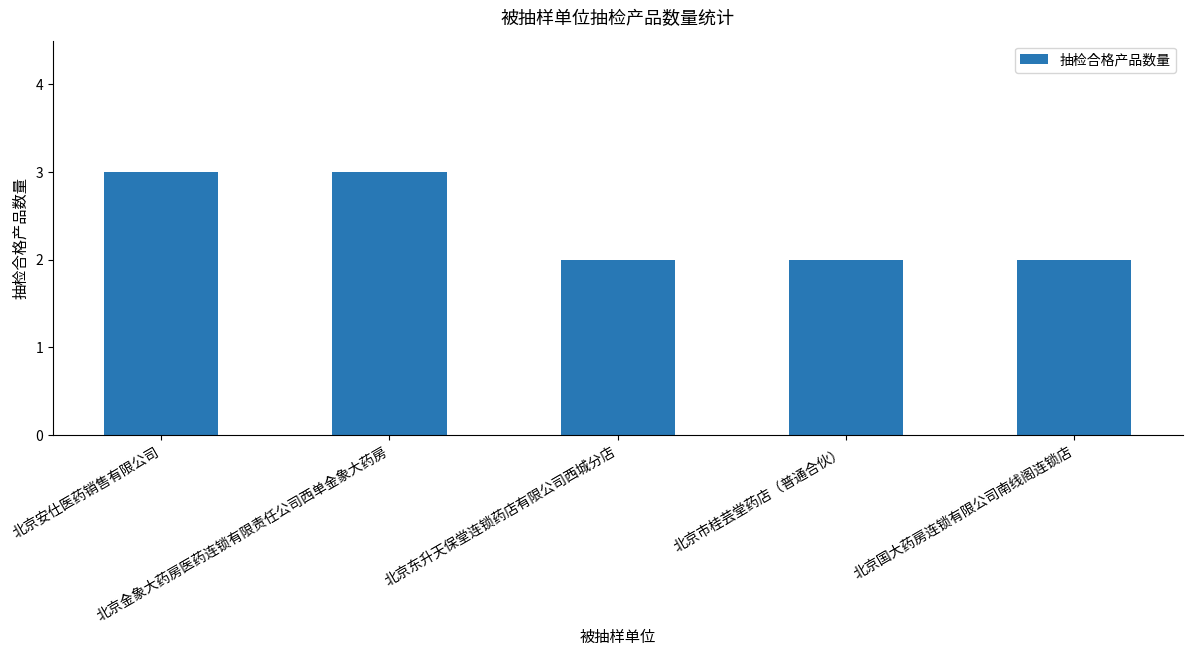

Read the value at 北京国大药房连锁有限公司南线阁连锁店.

2